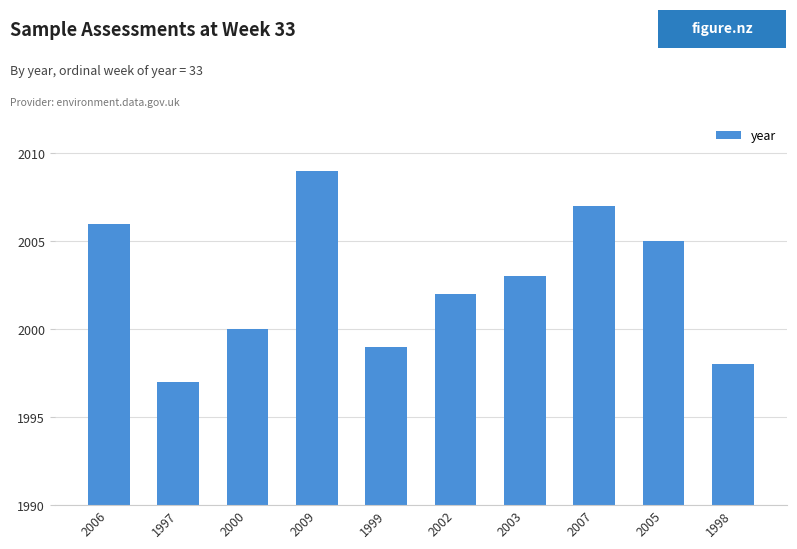

What is the change in value from 1997 to 2003?

+6